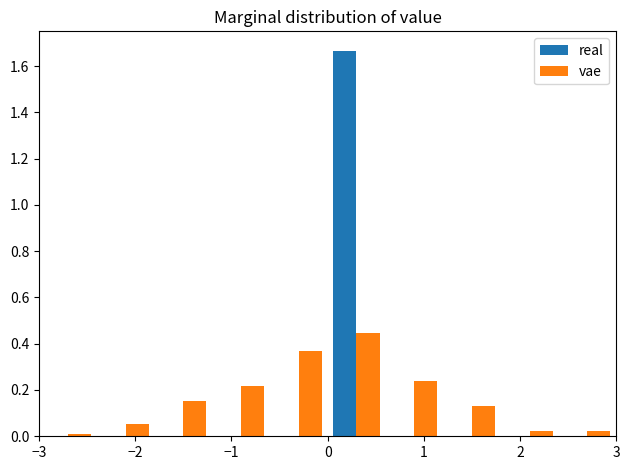

Reading left to right, list every range on the x-axis with the height of the bar of each series over it. The values are not printed on the chart, so give them approximately, as read against the axis.

-3.0 to -2.4: real=0	vae=under 0.02
-2.4 to -1.8: real=0	vae=0.06
-1.8 to -1.2: real=0	vae=0.16
-1.2 to -0.6: real=0	vae=0.22
-0.6 to 0.0: real=0	vae=0.38
0.0 to 0.6: real=1.66	vae=0.44
0.6 to 1.2: real=0	vae=0.24
1.2 to 1.8: real=0	vae=0.14
1.8 to 2.4: real=0	vae=0.02
2.4 to 3.0: real=0	vae=0.02